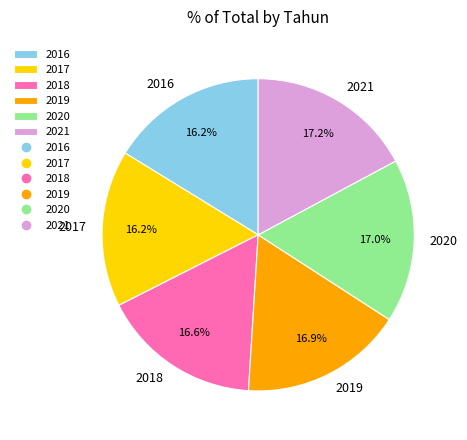

To the nearest percent, what is the combined percentage of 2019 and 2018?

33%